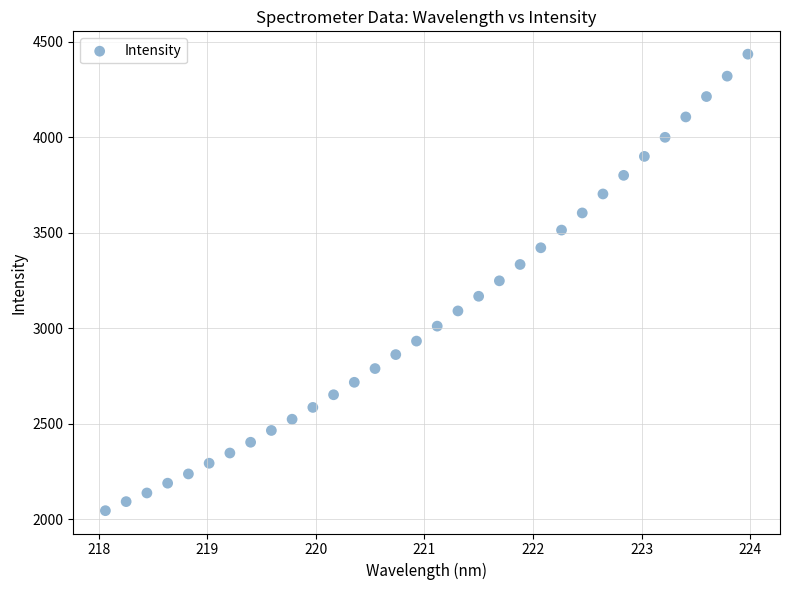

What is the range of Y values (max minus min)?

2390.5